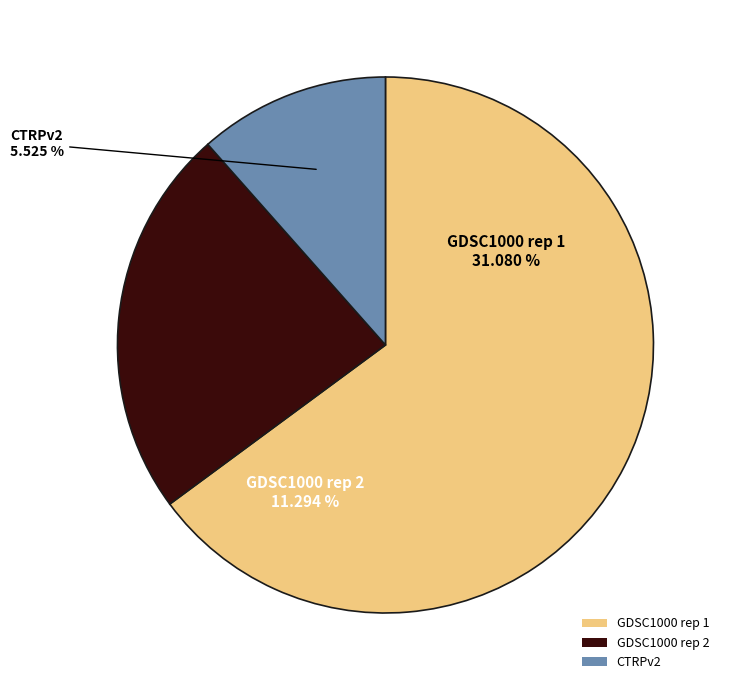

Which category accounts for the majority?

GDSC1000 rep 1